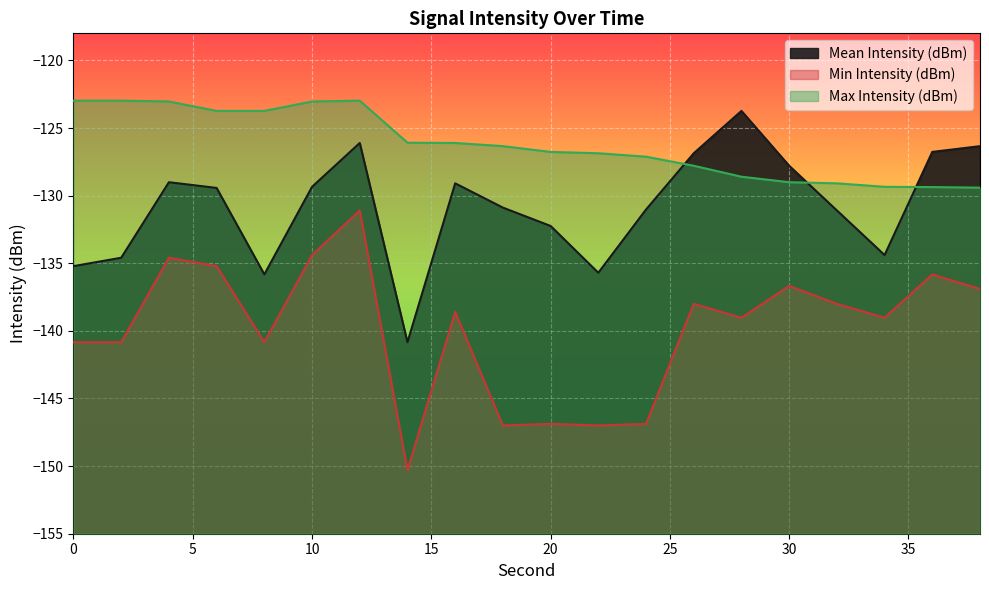

Does the chart display data point markers on the line(s)?

No